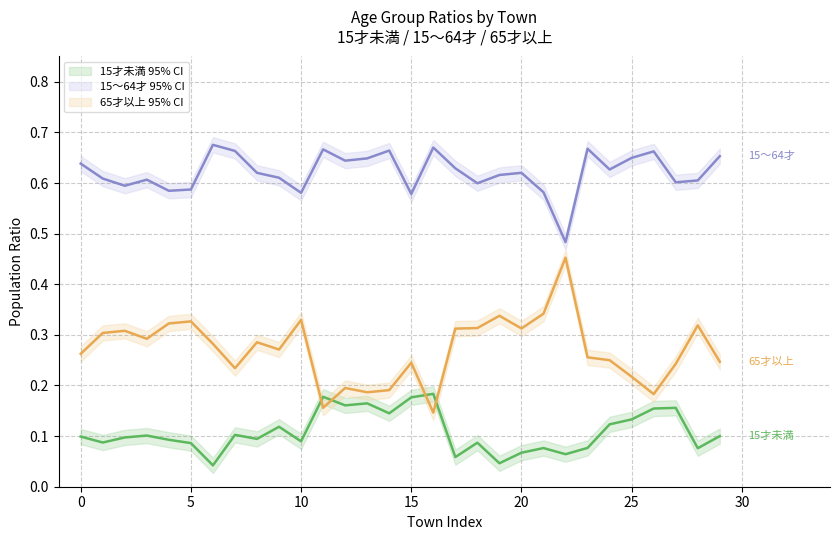

How many lines are shown in the chart?

3